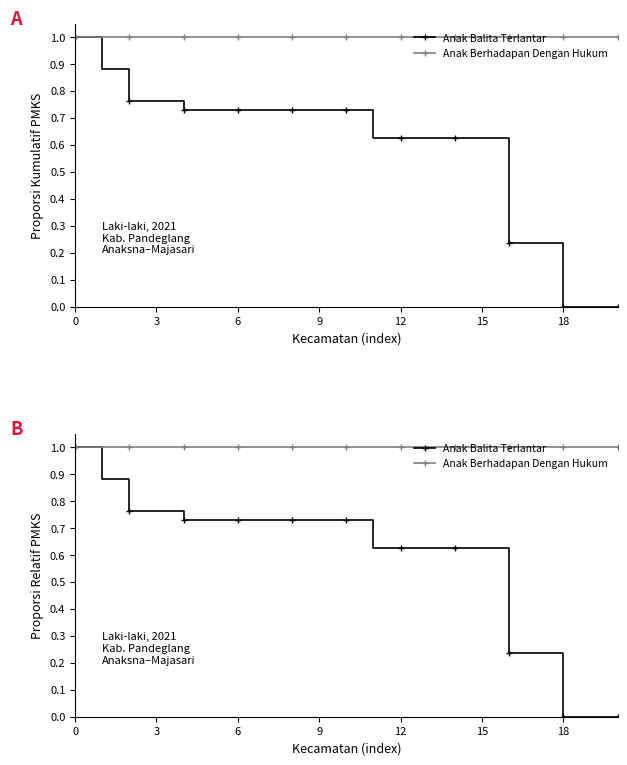

True or false: Anak Berhadapan Dengan Hukum and Anak Balita Terlantar intersect in this chart.

False